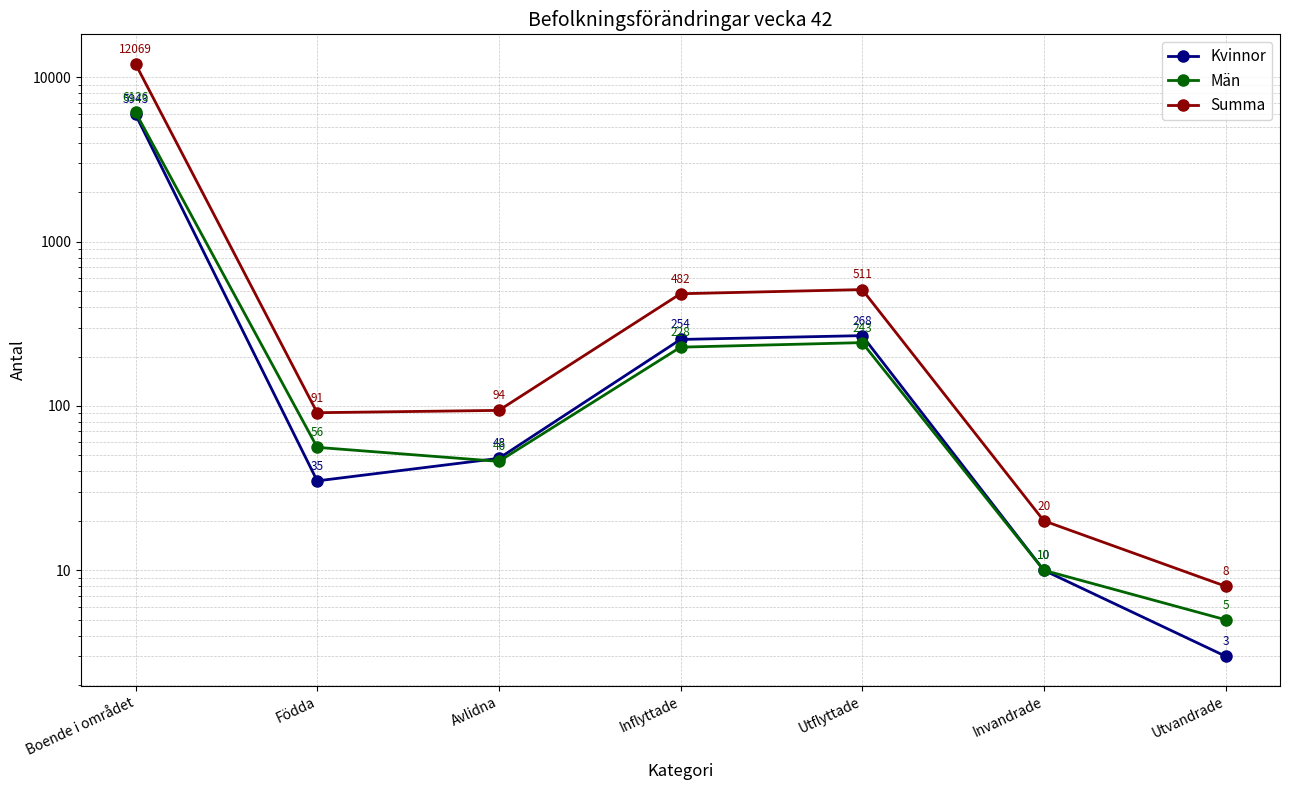

True or false: Summa has a value of 138 at Inflyttade.

False